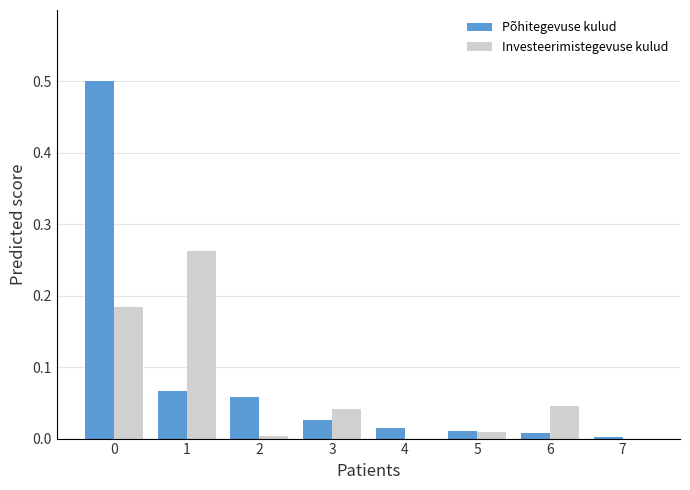

Is it true that Põhitegevuse kulud equals 0.0 at 6?

True